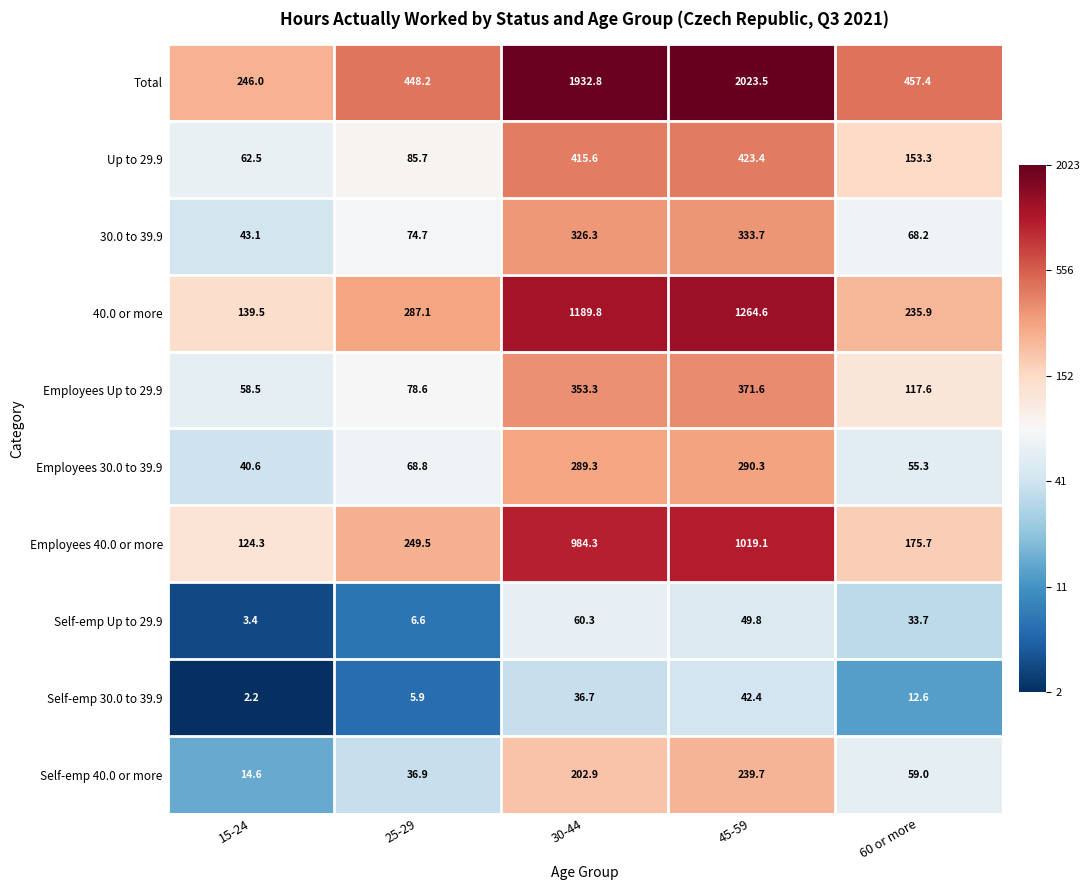

True or false: Up to 29.9 has a value of 415.6 at 30-44.

True